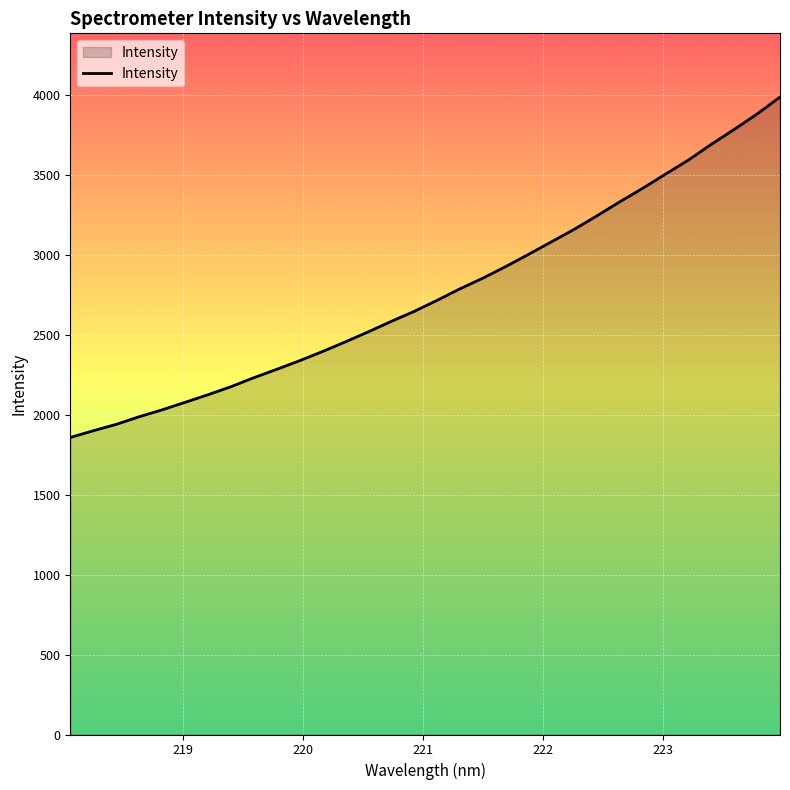

What is the greatest value displayed?

3988.6